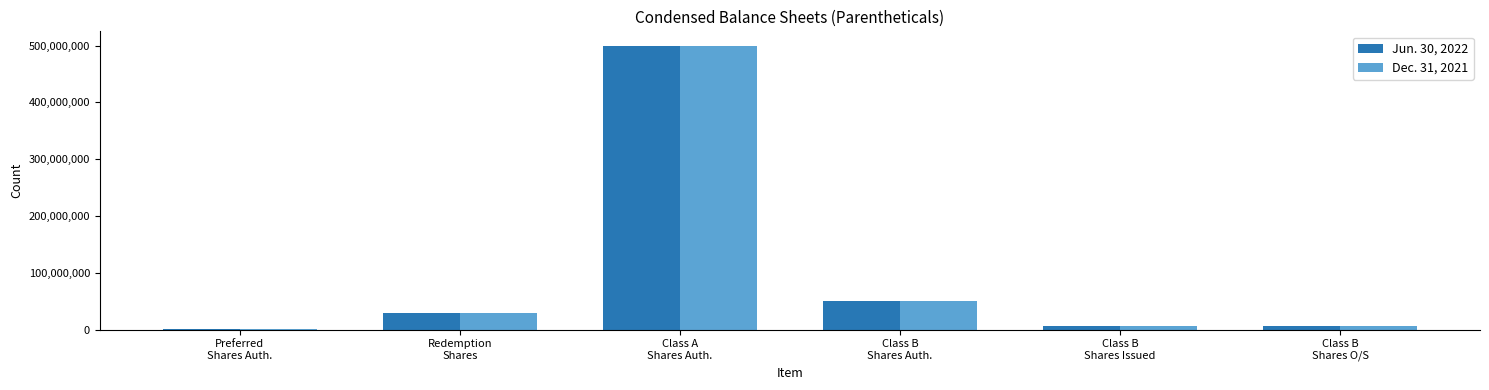

What is the maximum value shown in the chart?

500000000